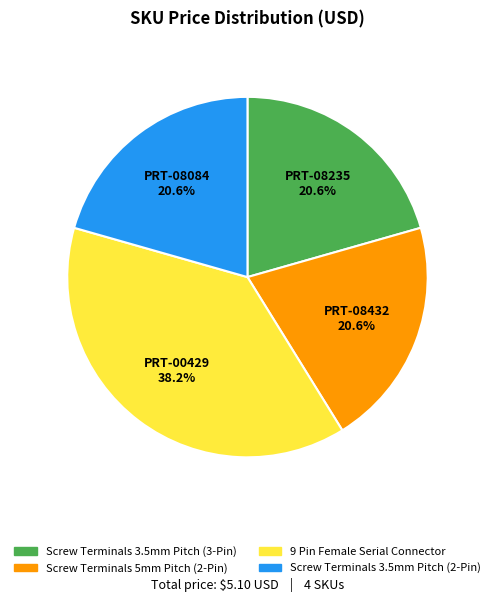

True or false: PRT-00429 accounts for 33% of the total.

False